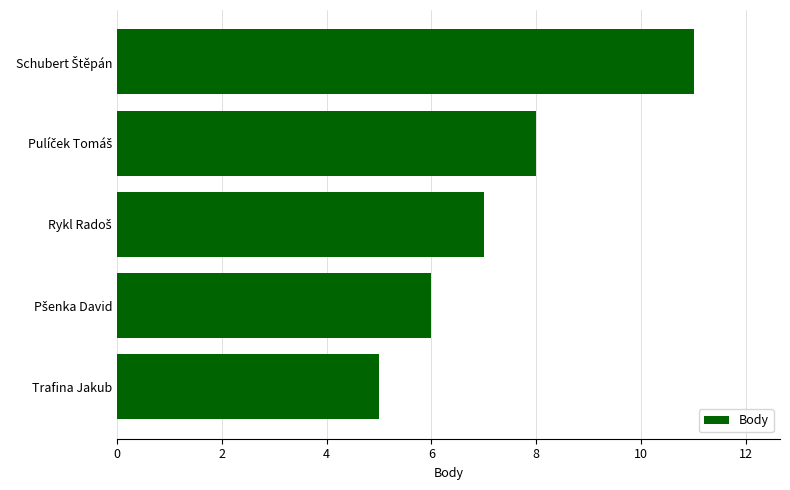

Does the chart contain stacked bars?

No